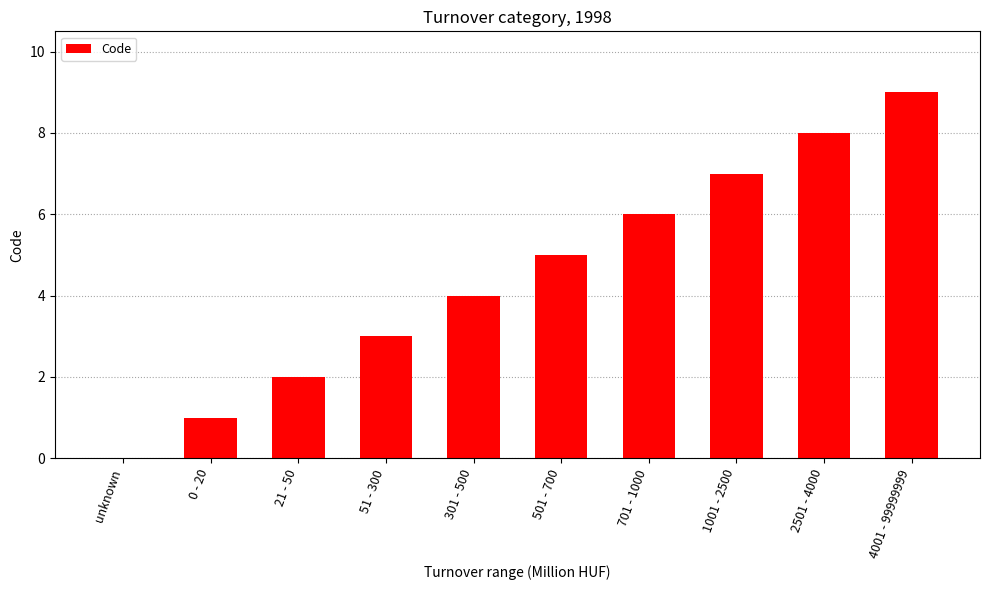

The chart shows a value of 14 at 2501 - 4000. True or false?

False